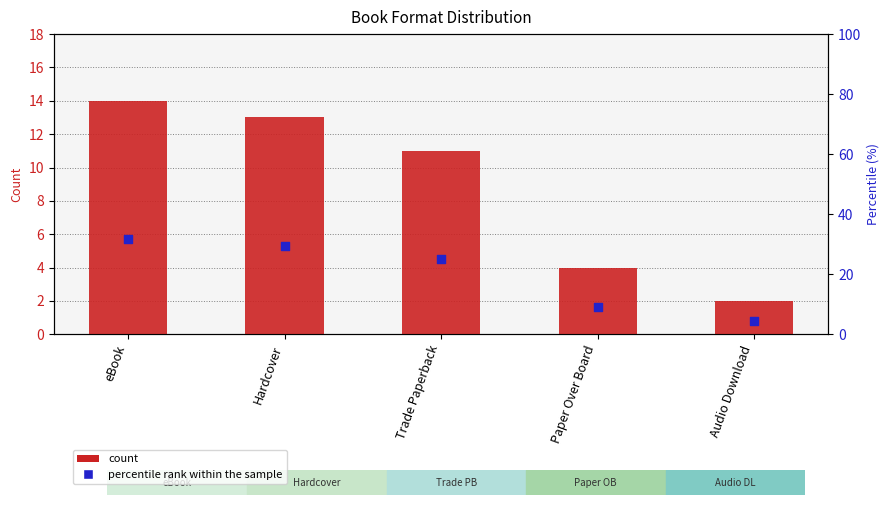

Which series contains the lowest Y value?

count